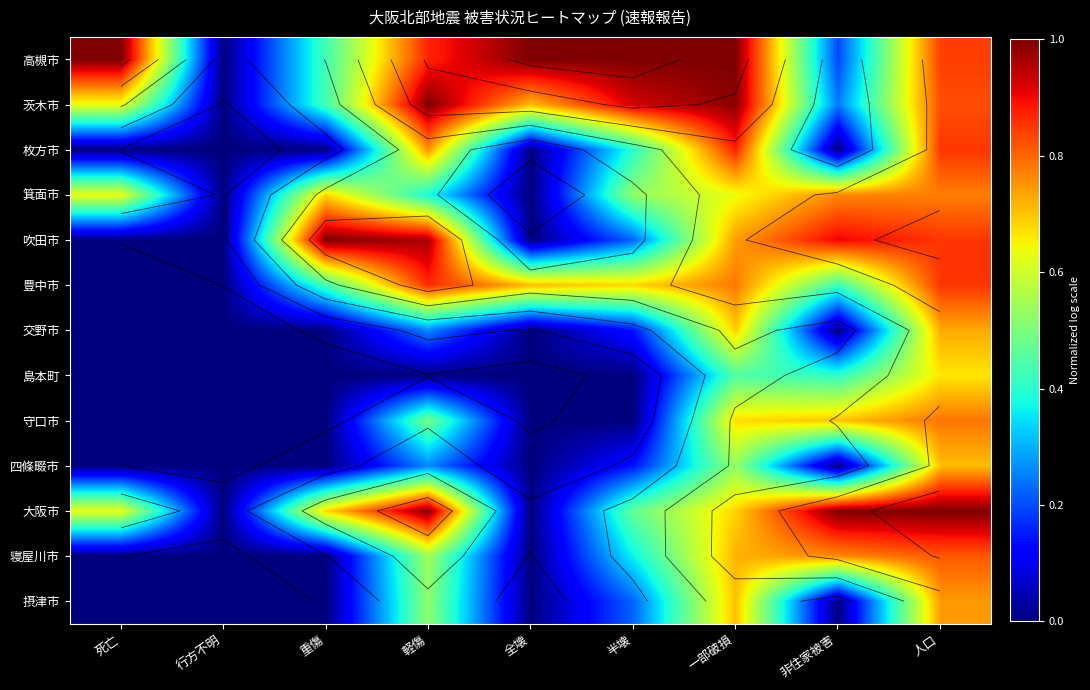

Which series has the largest total across all categories?

高槻市